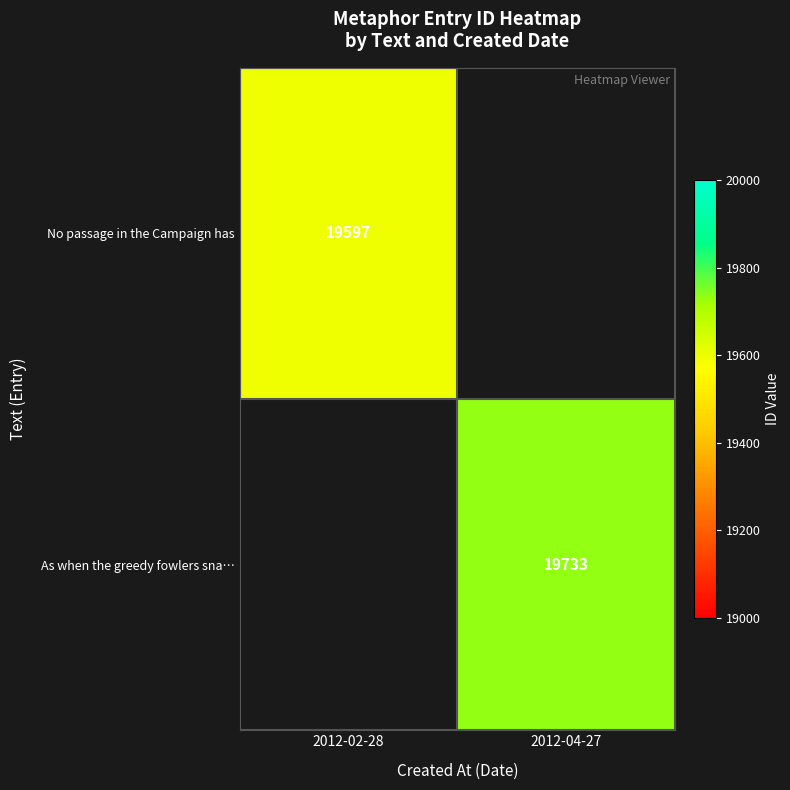

Between 2012-02-28 and 2012-04-27, which is larger?

2012-04-27